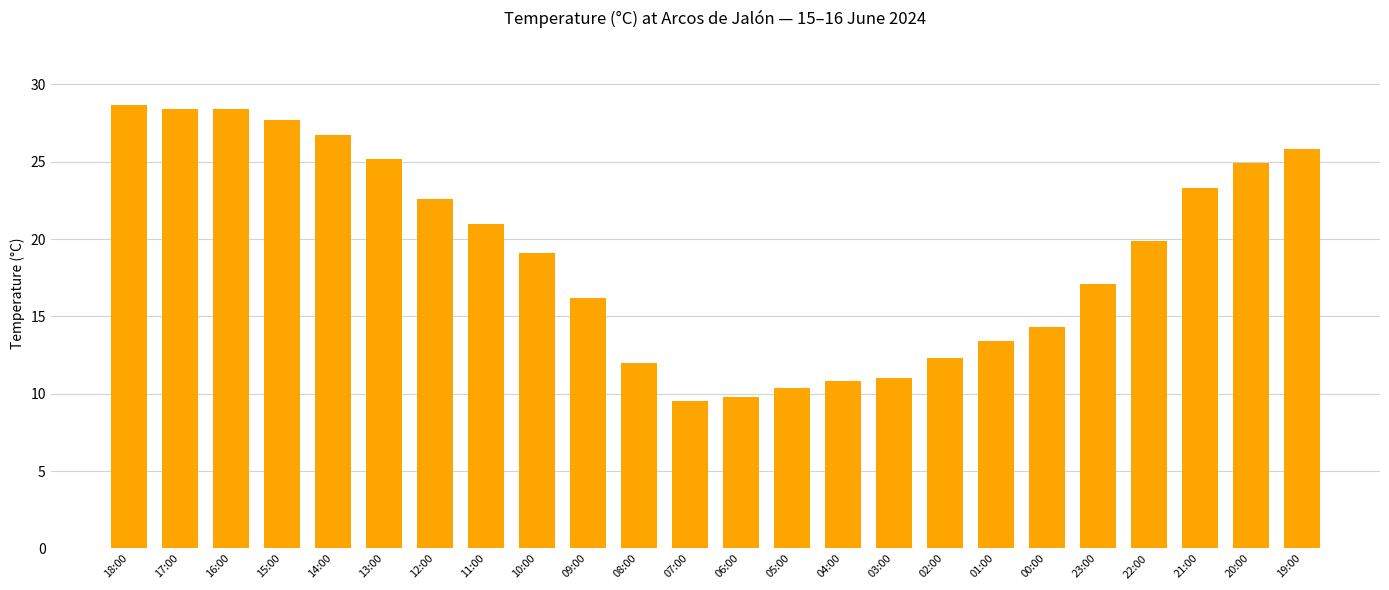

What is the smallest value displayed?

9.5